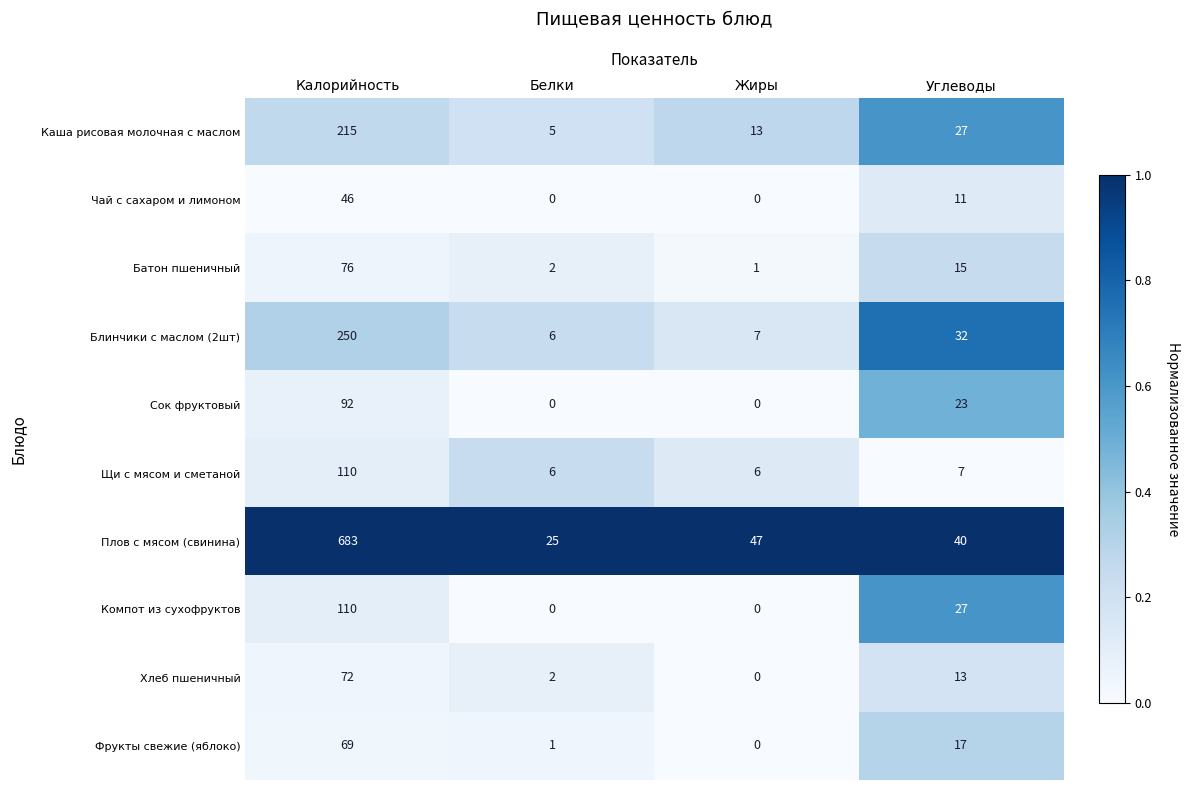

At how many categories does at least one series exceed 0?

4